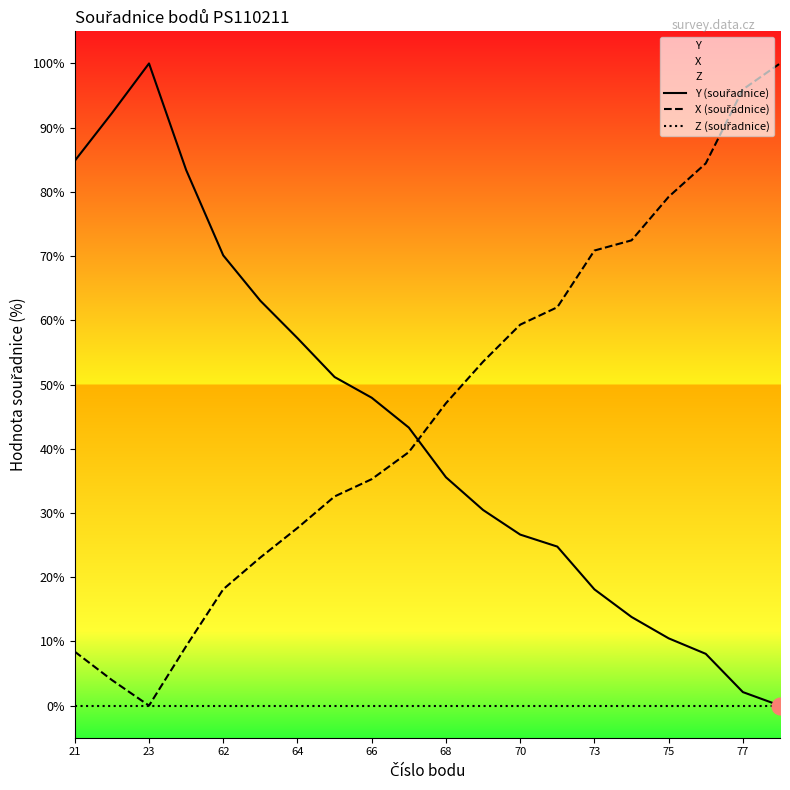

How many lines are shown in the chart?

3